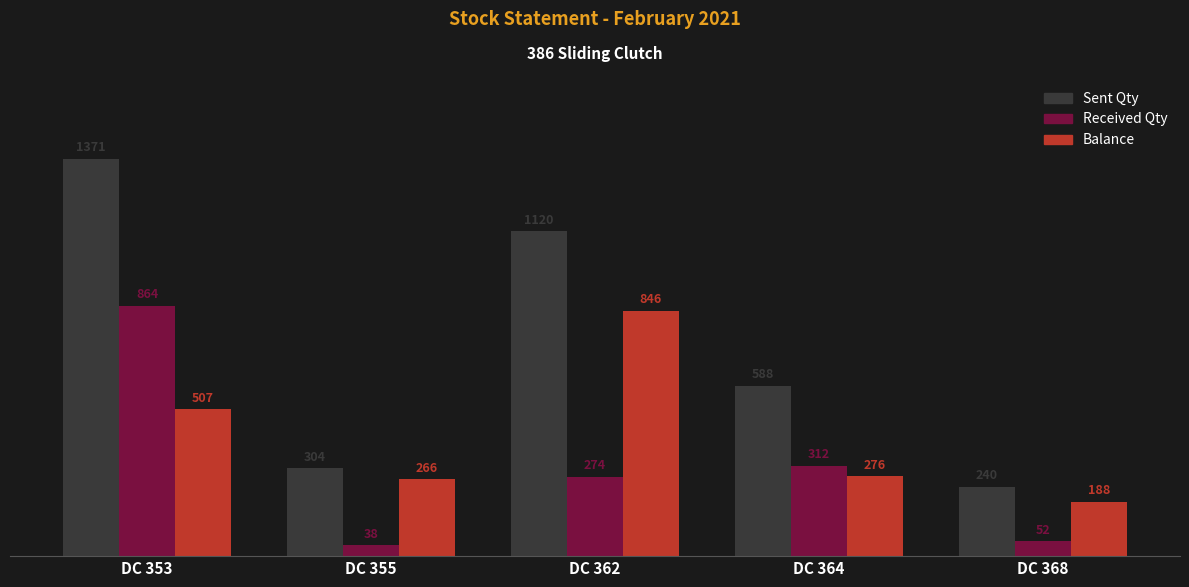

List the series in order of their overall mean, lowest first.

Received Qty, Balance, Sent Qty